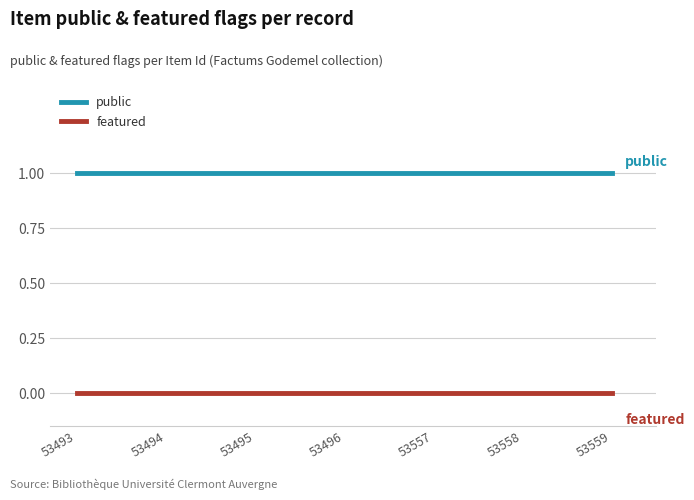

At how many categories does at least one series exceed 0?

7